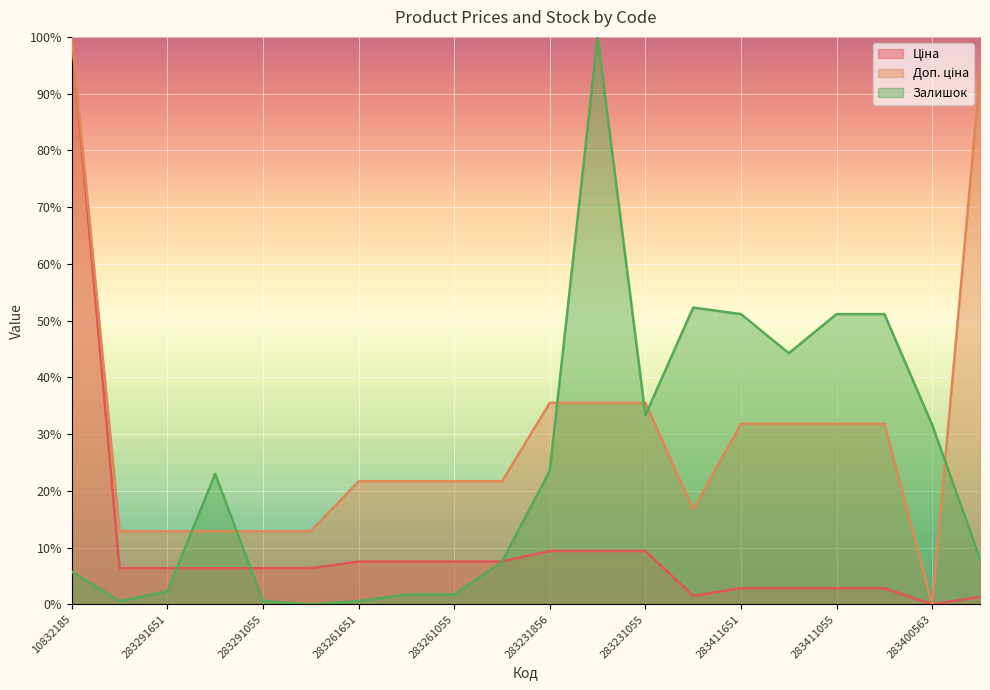

The Залишок series shows 1.7 at 283261055. True or false?

True